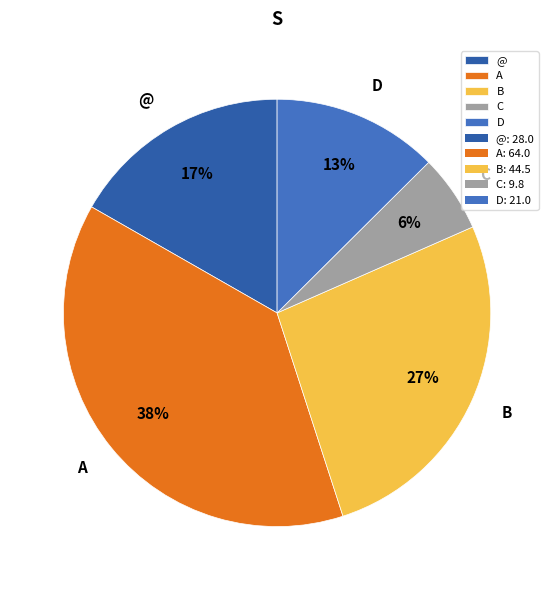

To the nearest percent, what is the difference between the B and D slice percentages?

14%